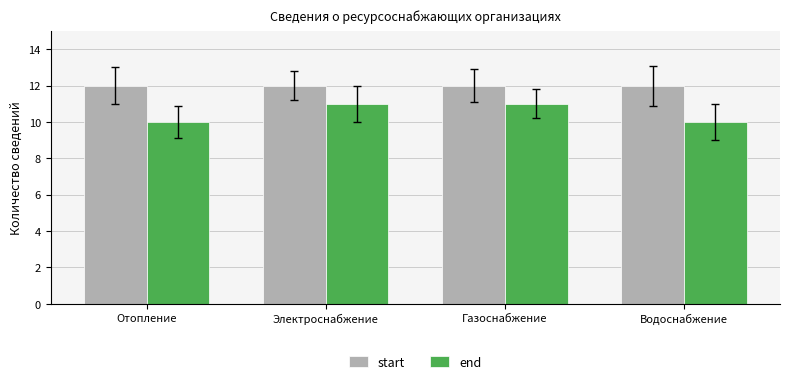

Reading left to right, extract all data points from this chart.

start: 12	12	12	12
end: 10	11	11	10